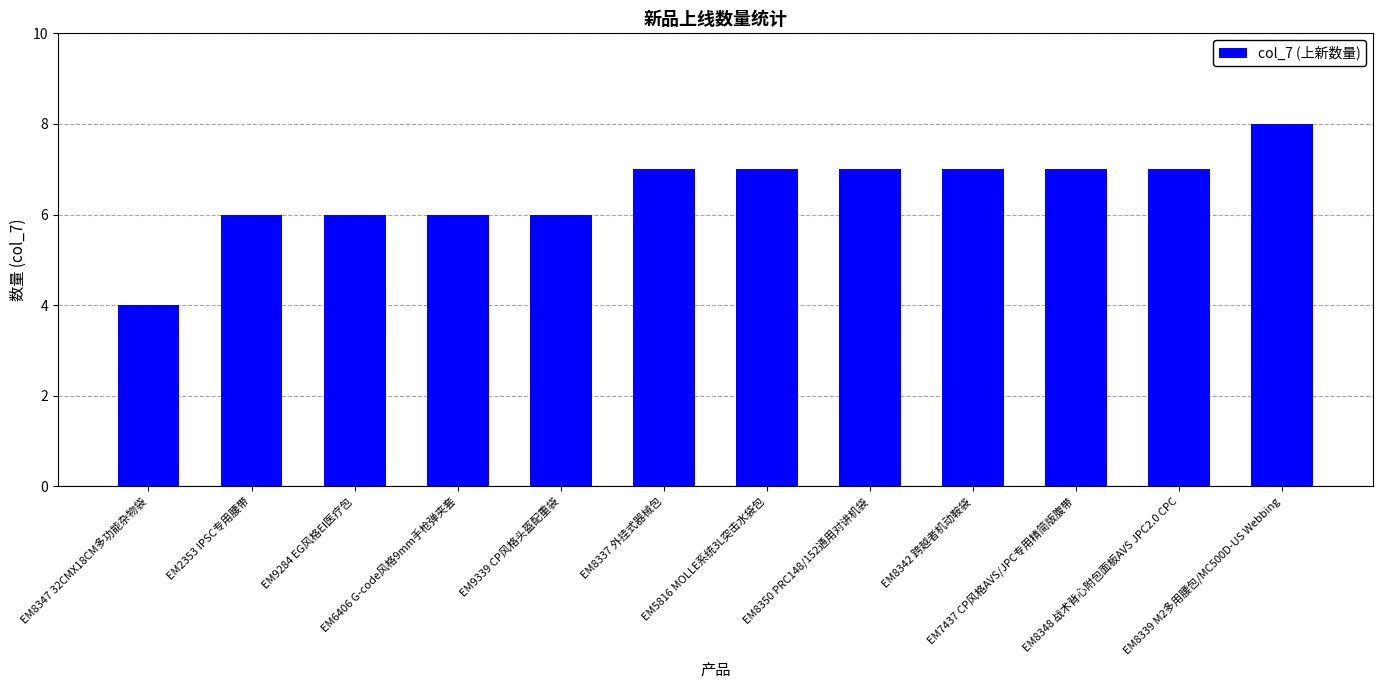

What is the maximum value shown in the chart?

8